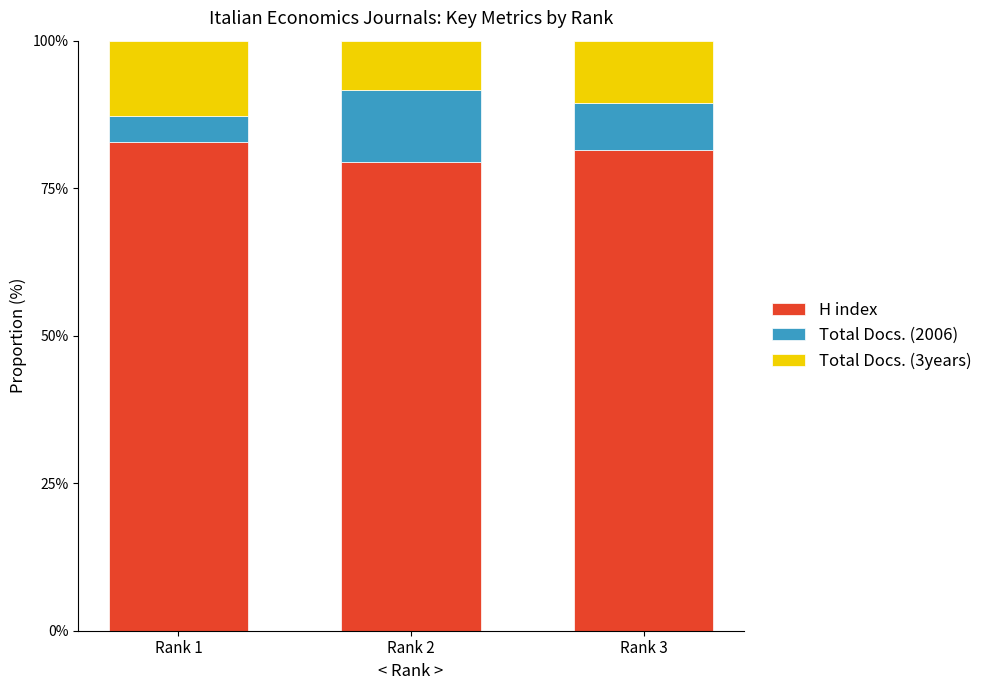

What is the sum of the H index values at Rank 1 and Rank 2?

162.2